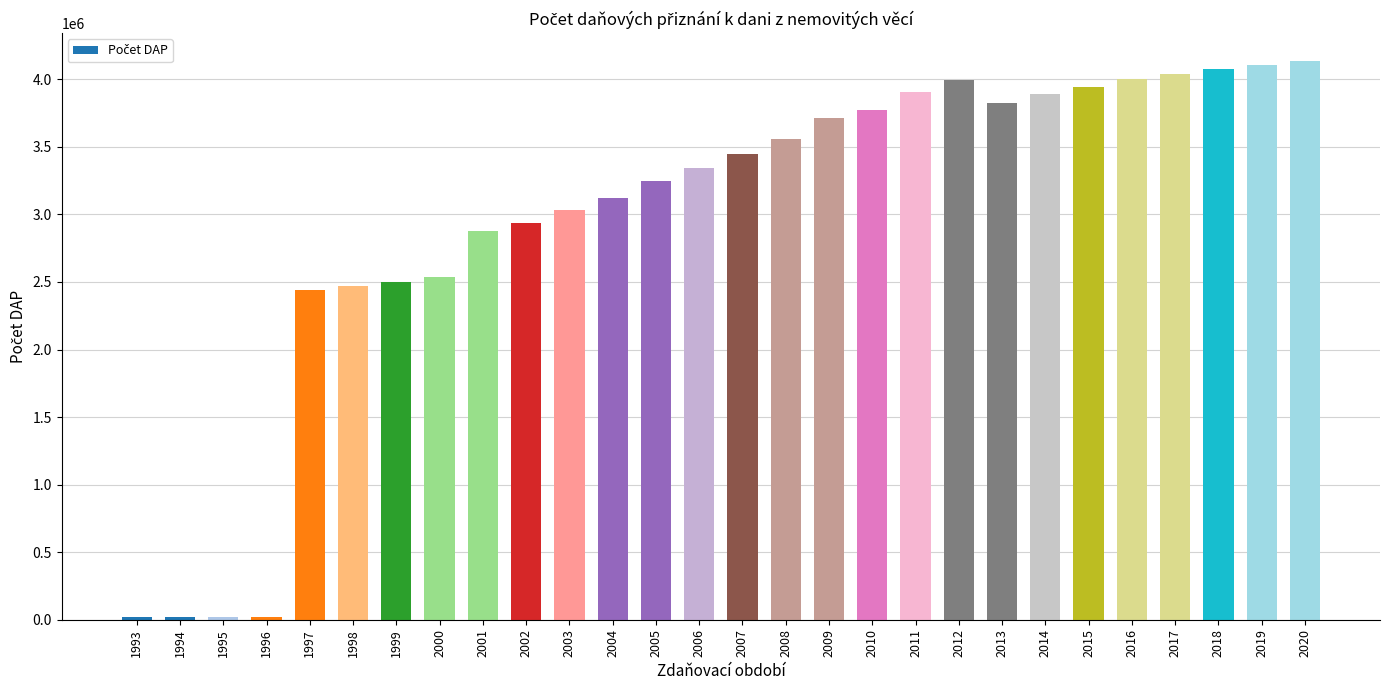

Approximately how many times larger is the value at 2016 compared to 1997?

1.6